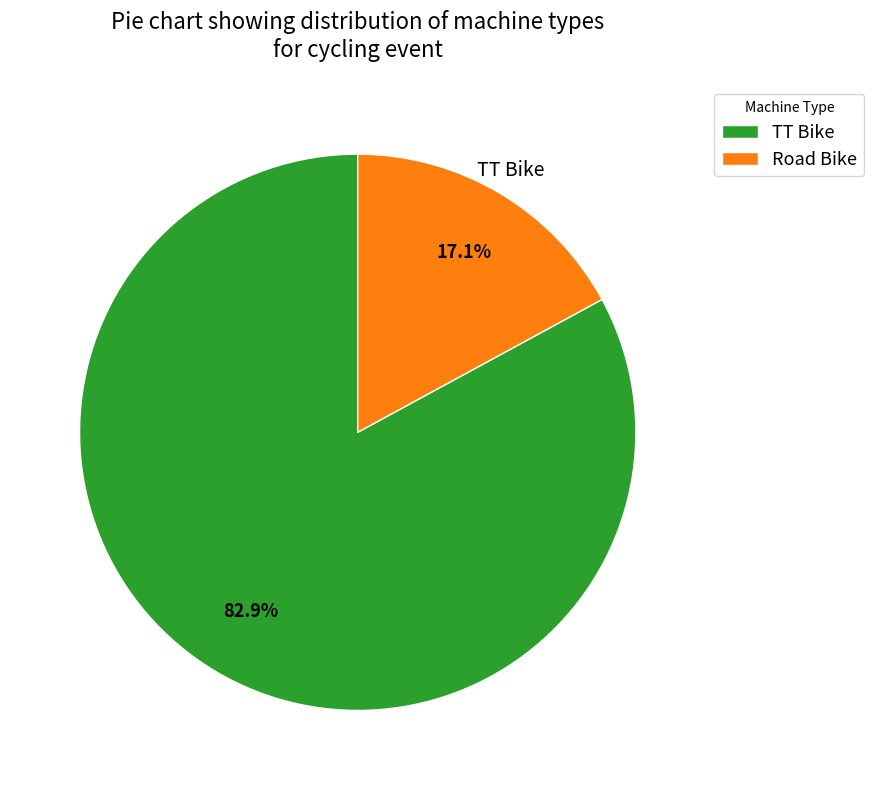

To the nearest percent, what portion does TT Bike represent?

83%